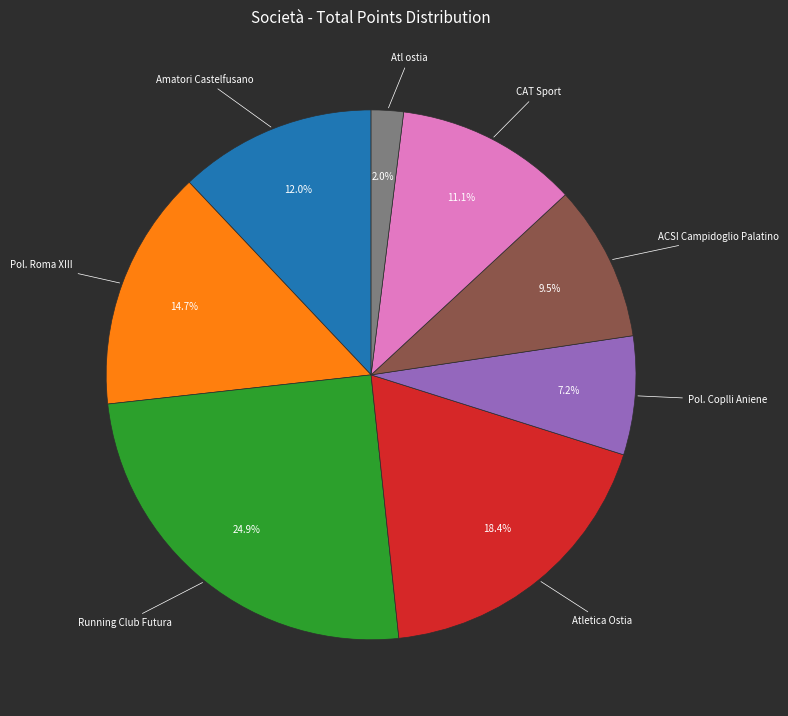

How many segments does this pie chart have?

8